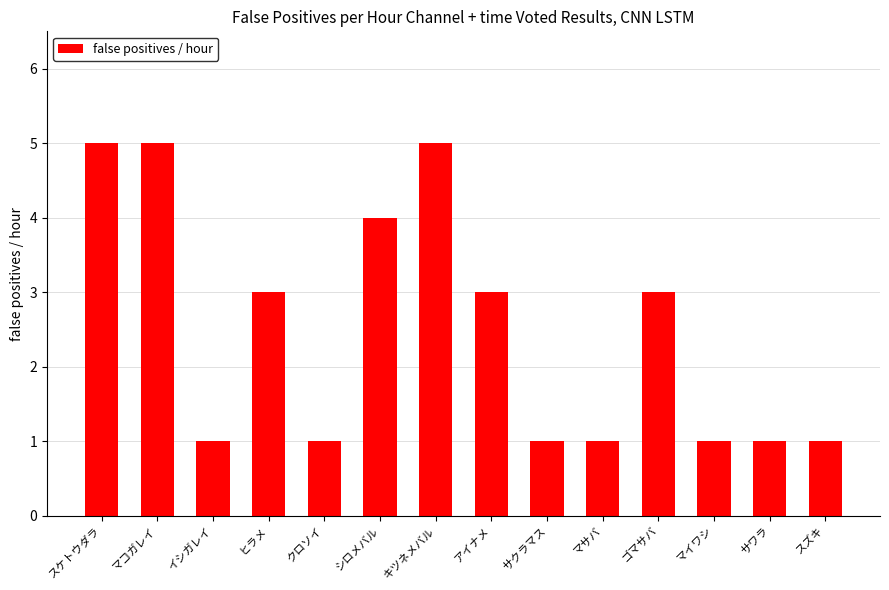

The chart shows a value of 0 at マサバ. True or false?

False